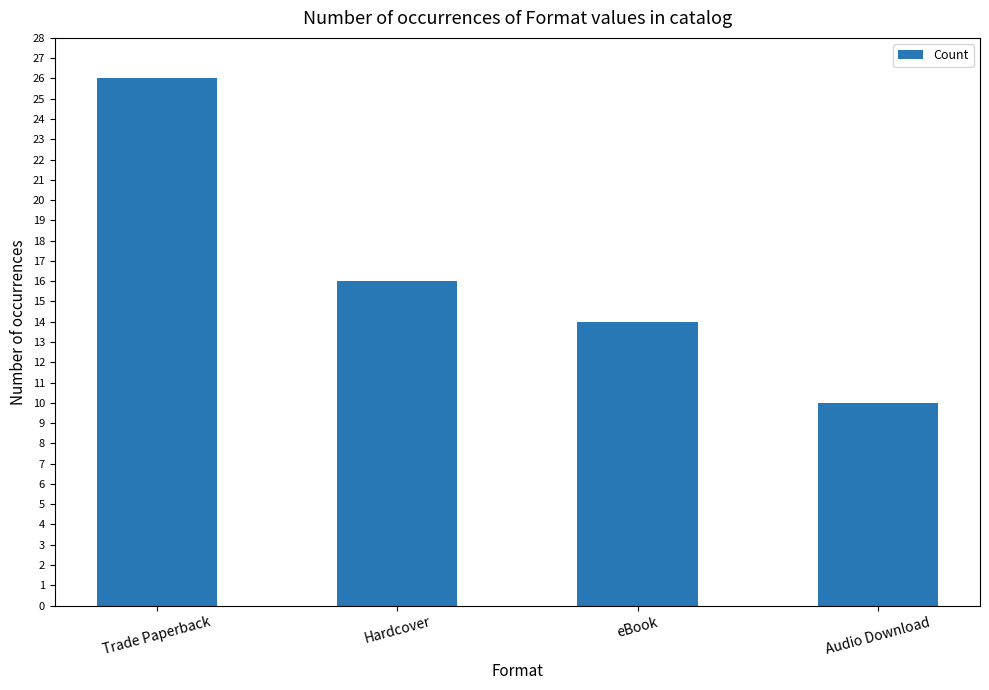

At which category does the chart reach its minimum across all series?

Audio Download